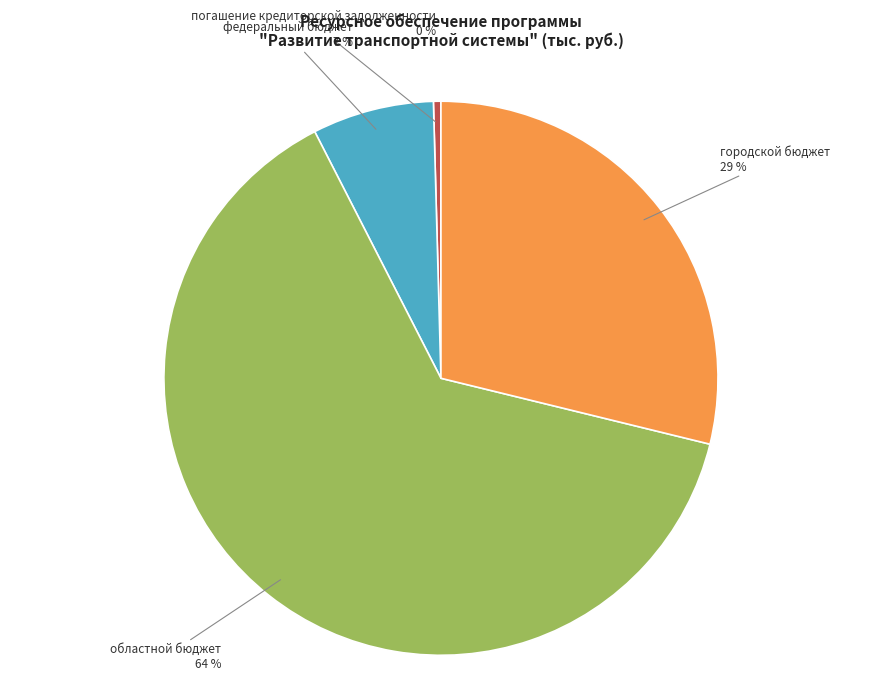

To the nearest percent, what is the average slice percentage?

25%